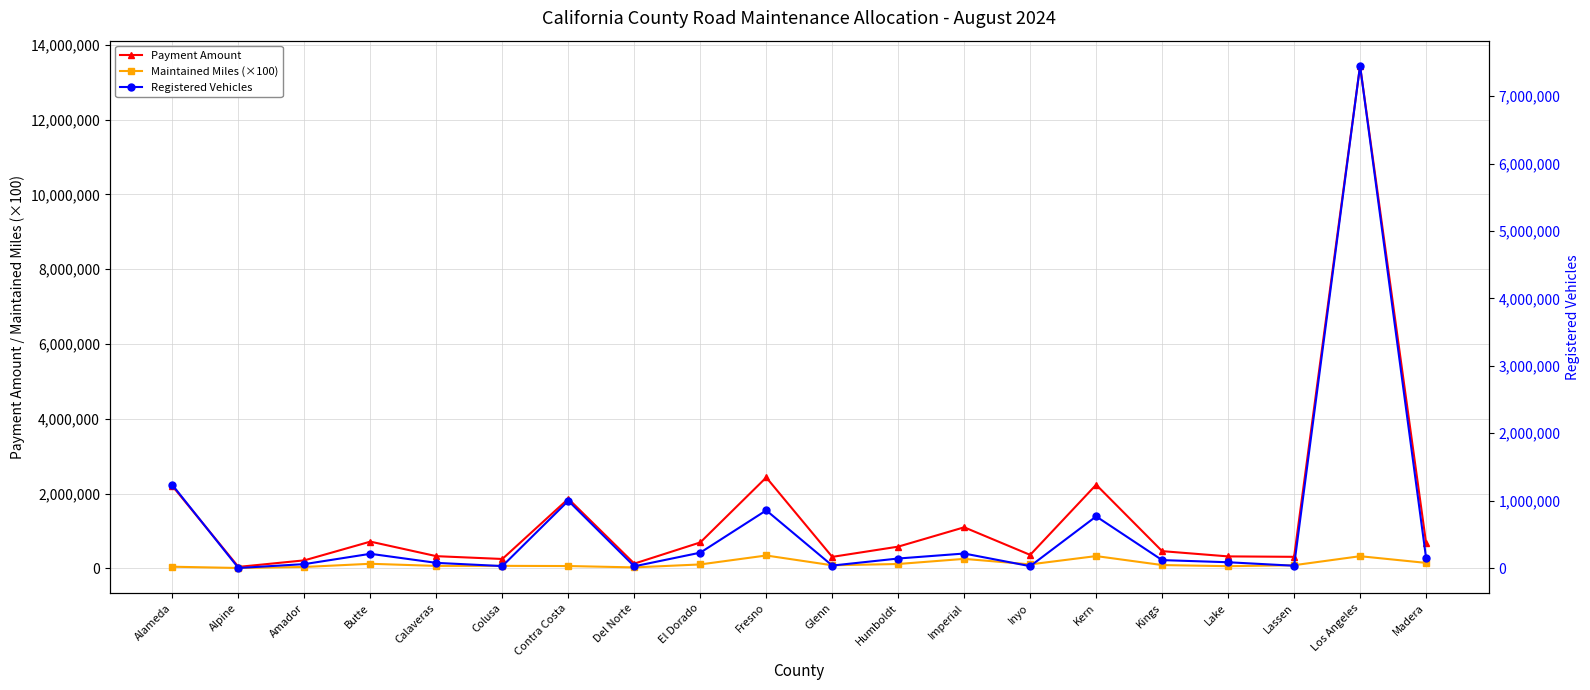

The value of Maintained Miles (×100) at Imperial is 257132.0. True or false?

True